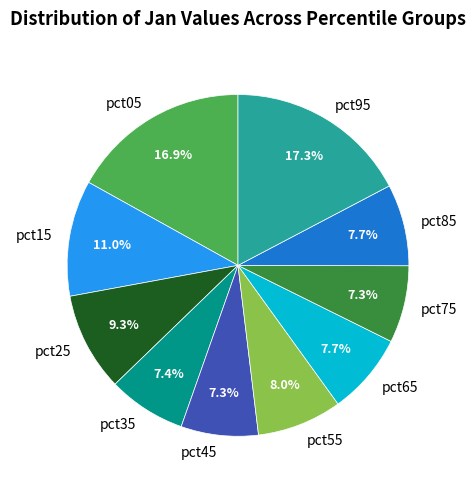

The pct55 slice represents 8% of the pie. True or false?

True